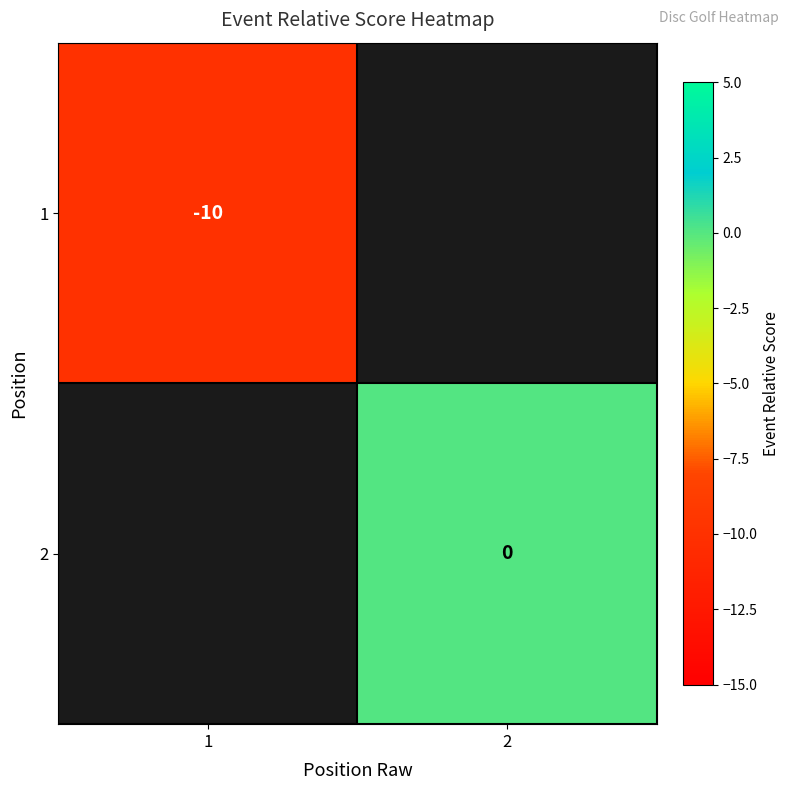

Which label corresponds to the smallest value in the chart?

1